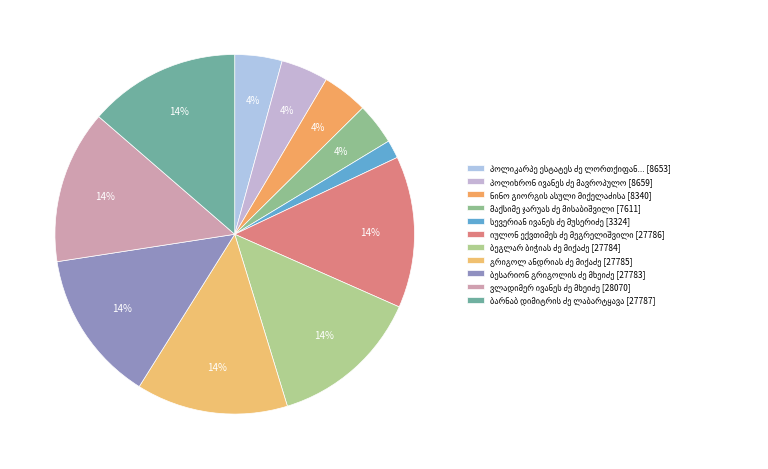

Which has a higher value, გრიგოლ ანდრიას ძე მიქაძე or პოლიკარპე ესტატეს ძე ლორთქიფანიძე?

გრიგოლ ანდრიას ძე მიქაძე